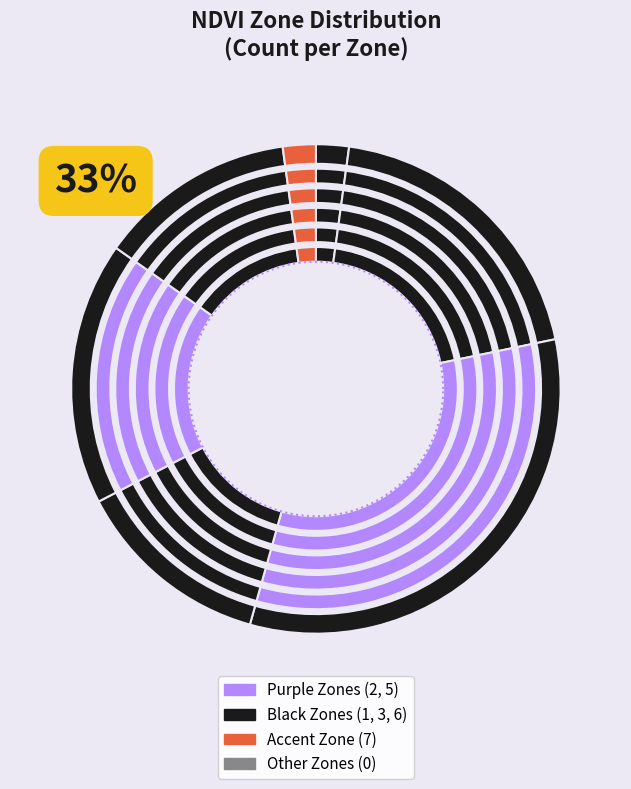

To the nearest percent, what is the difference between the Zone 6 and Zone 5 slice percentages?

4%